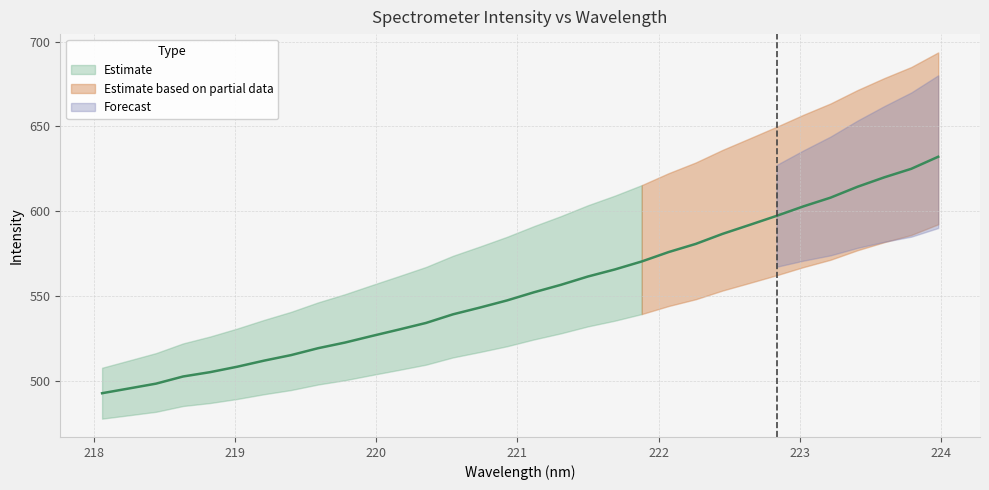

How many data points are less than 552?

16